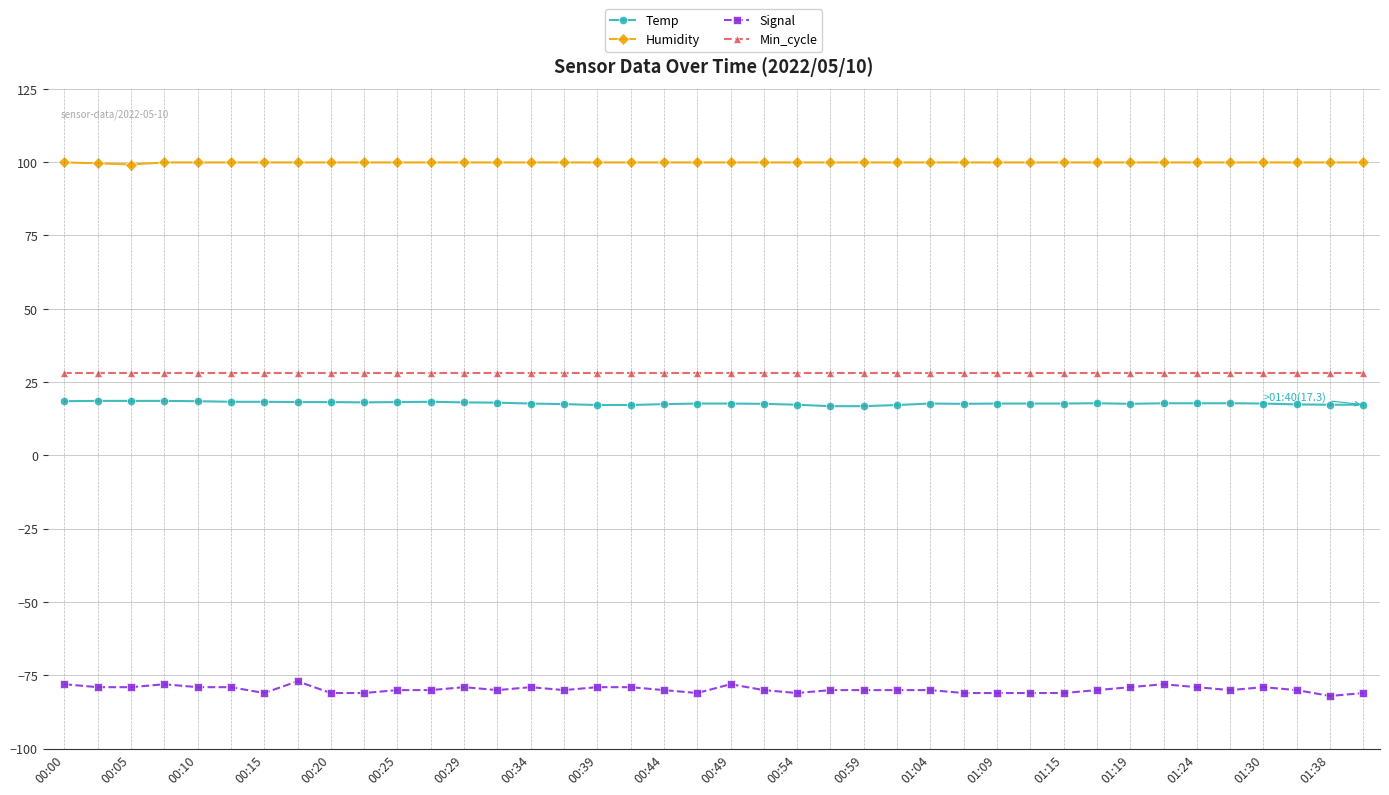

List the series in order of their peak value, lowest first.

Signal, Temp, Min_cycle, Humidity